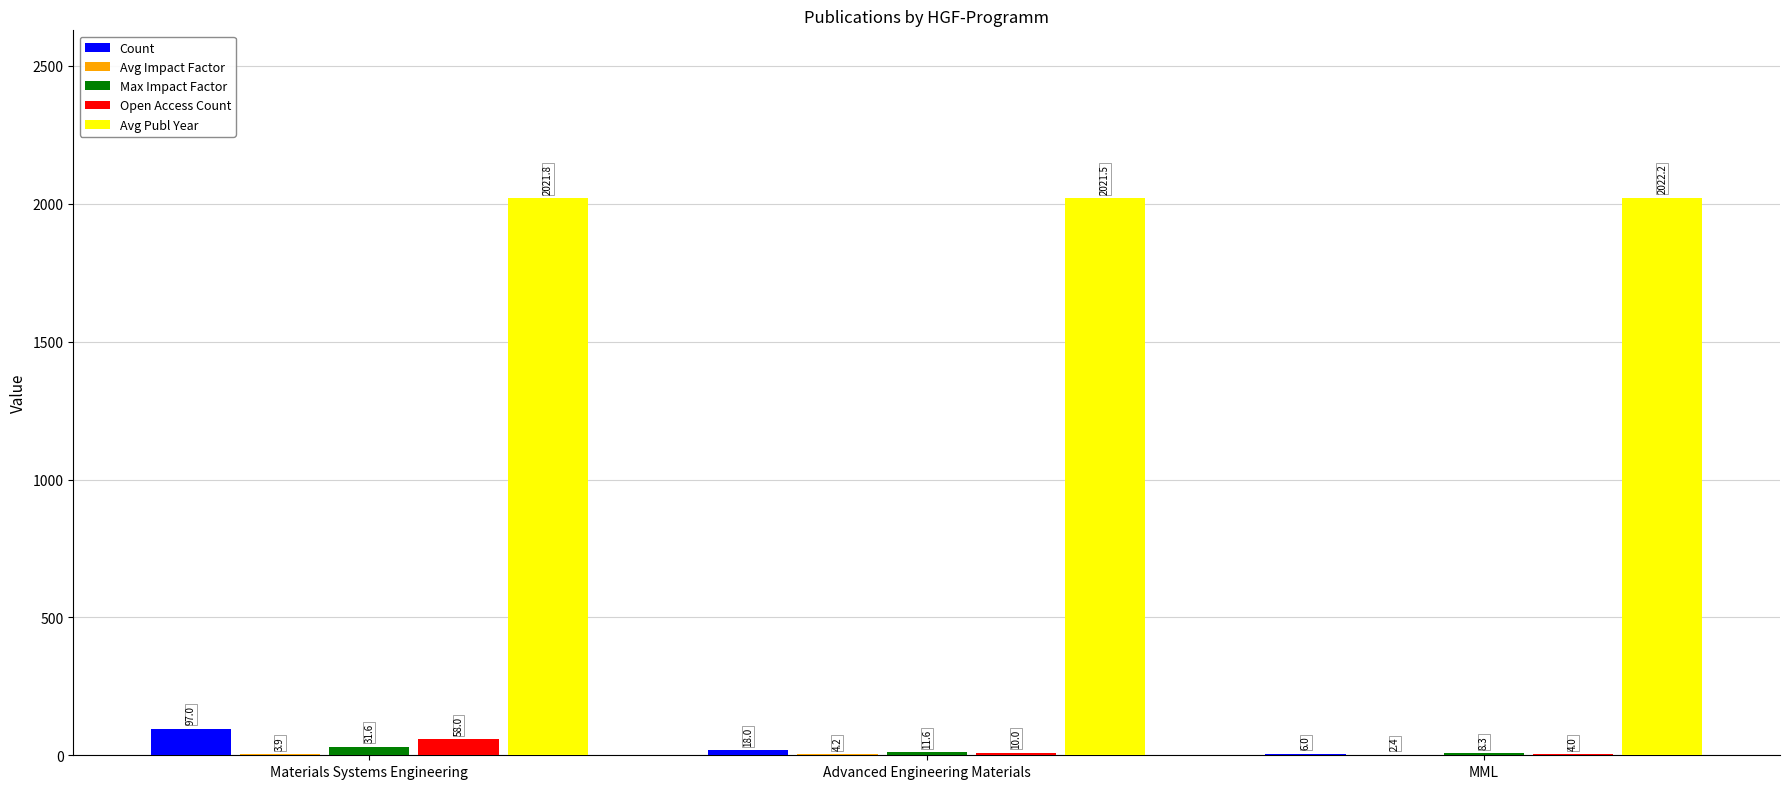

At which label is Open Access Count closest to 31?

Advanced Engineering Materials